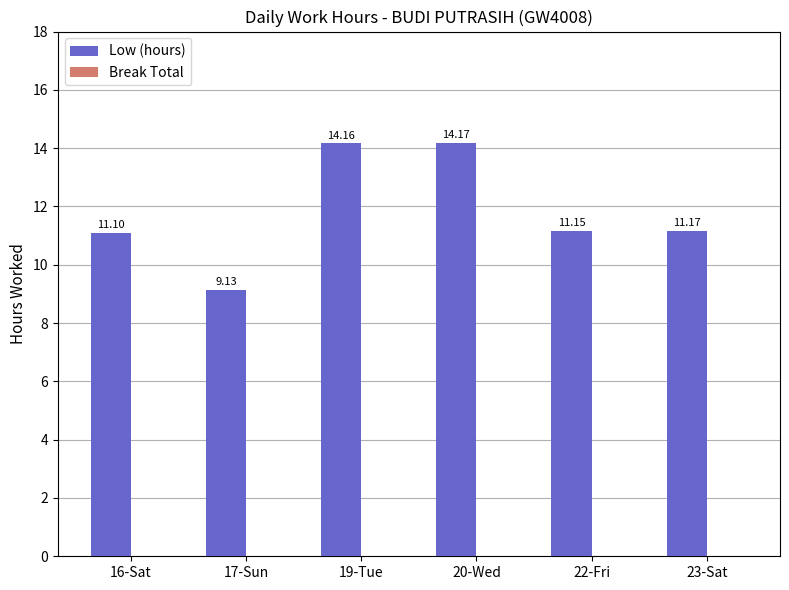

What is the change in value from 16-Sat to 19-Tue?

+3.1